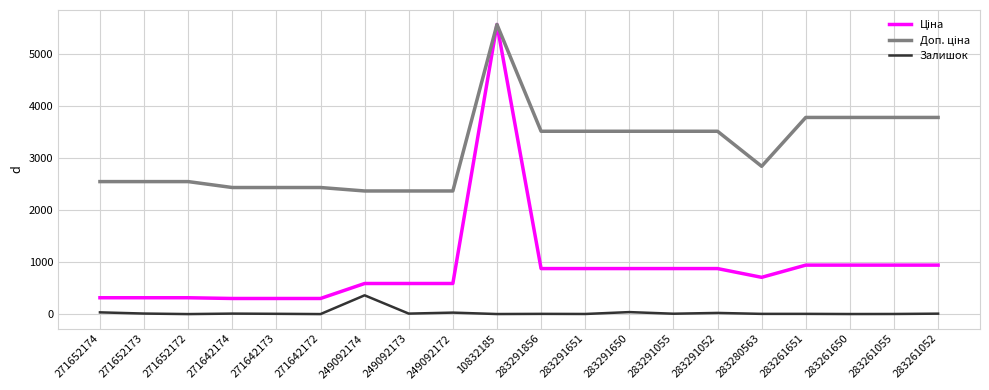

Which category has the highest value across all series?

10832185